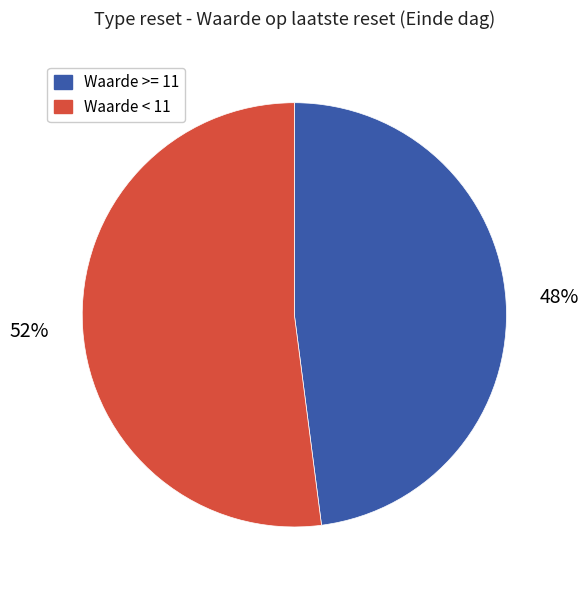

Is it true that Waarde < 11 is 47% of the pie?

False